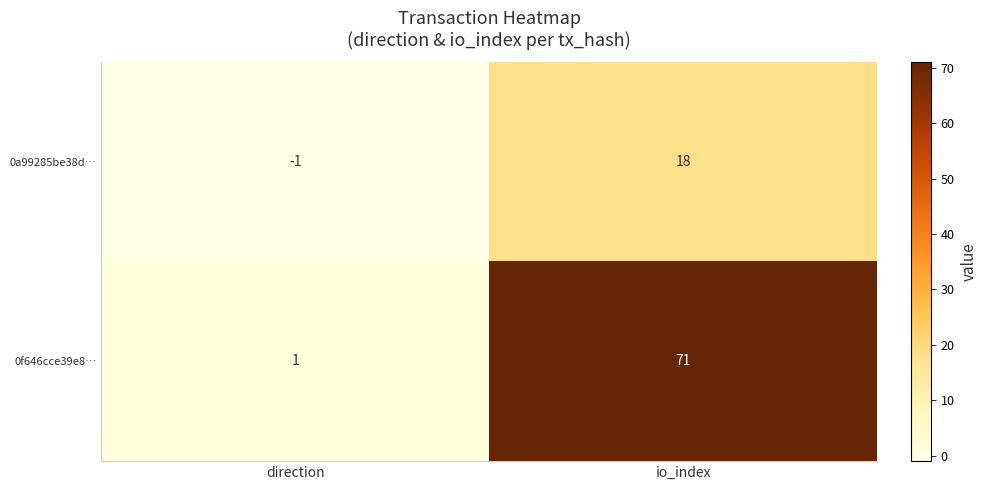

How many values in the 0f646cce39e8… series are below 71?

1